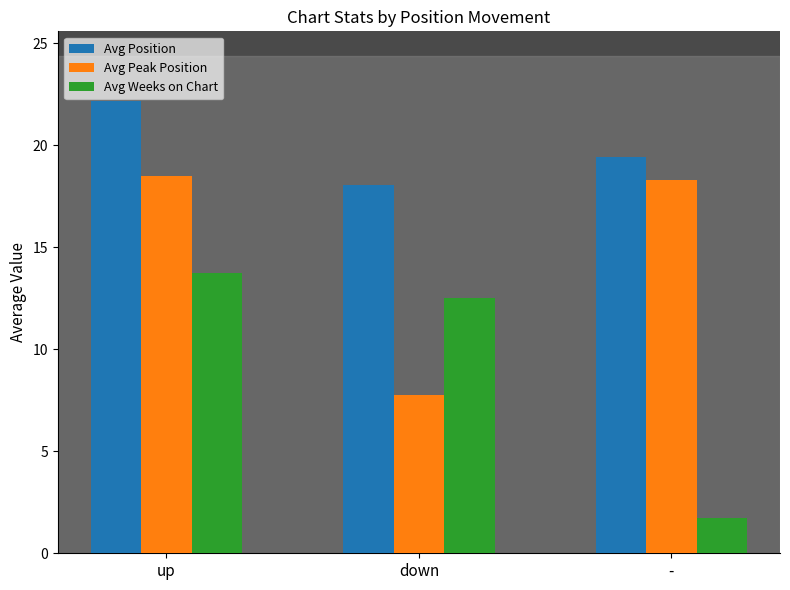

True or false: Avg Weeks on Chart has a value of 1.7 at -.

True